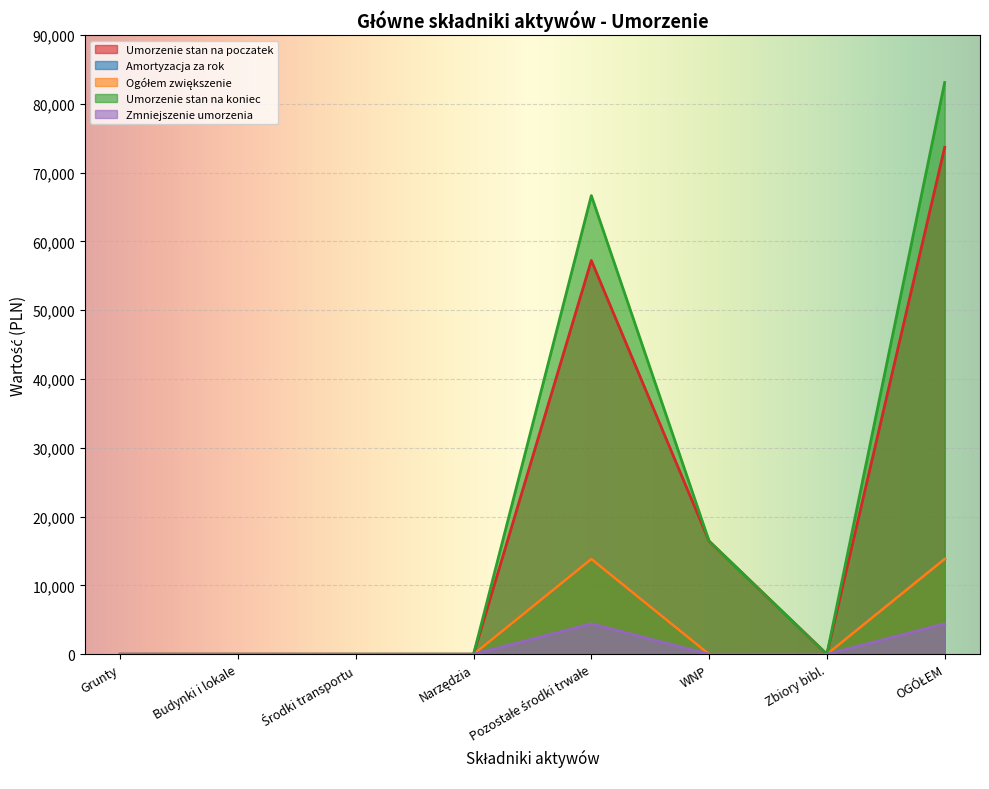

At which category does Ogółem zwiększenie reach its first local peak?

Pozostałe środki trwałe